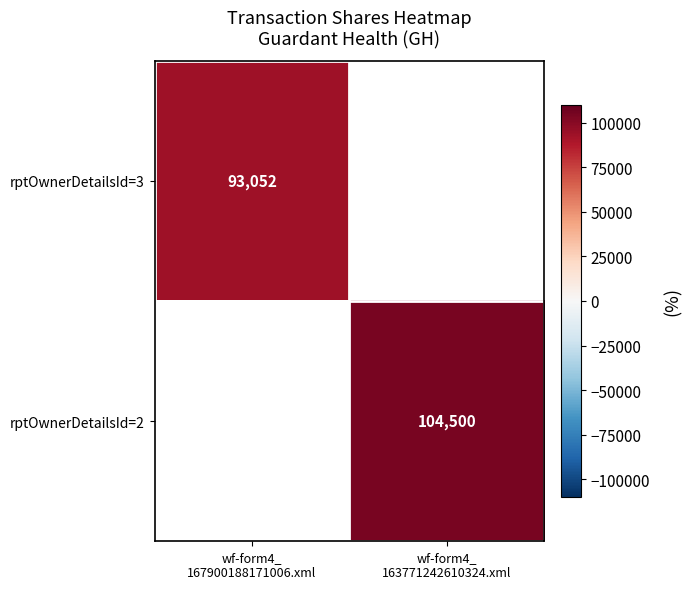

At wf-form4_ 163771242610324.xml, list the series in order from smallest to largest.

rptOwnerDetailsId=3, rptOwnerDetailsId=2